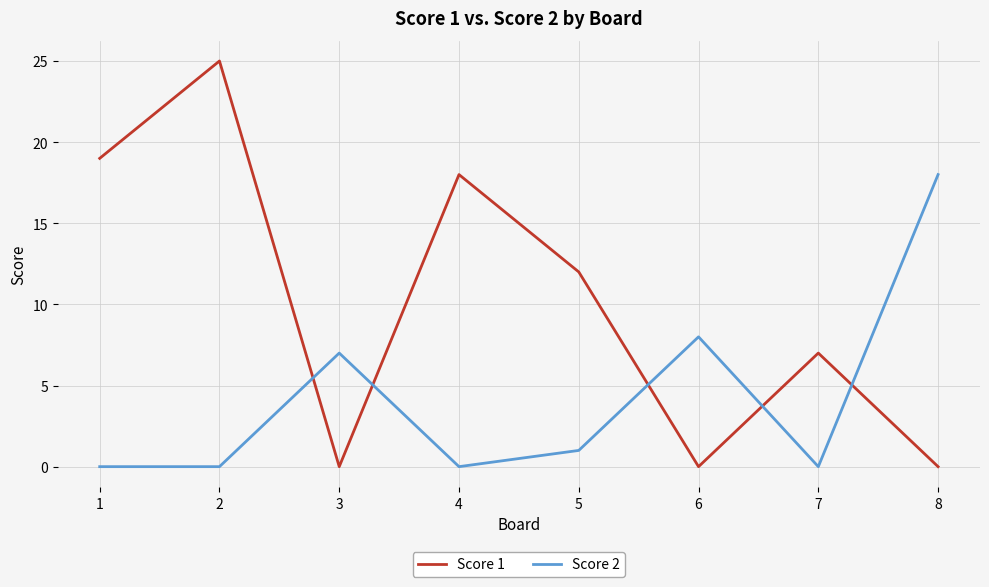

What is the greatest value displayed?

25